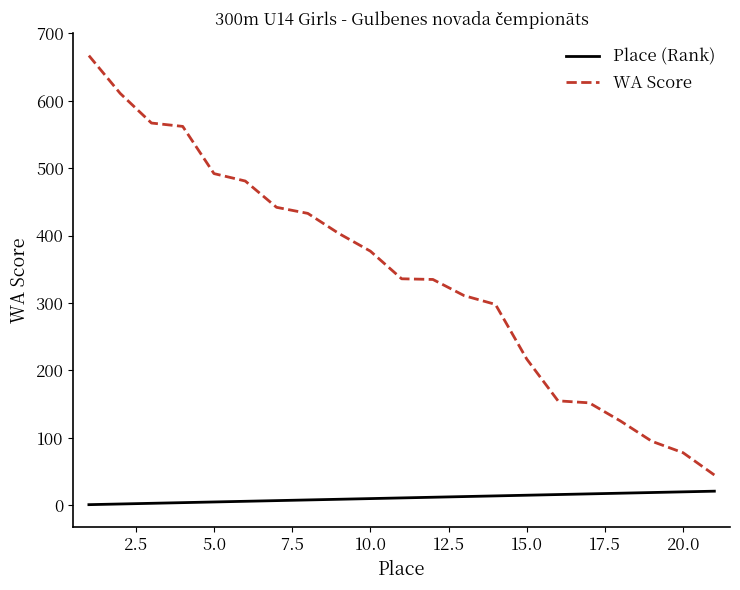

Which series has the largest range (max minus min)?

WA Score